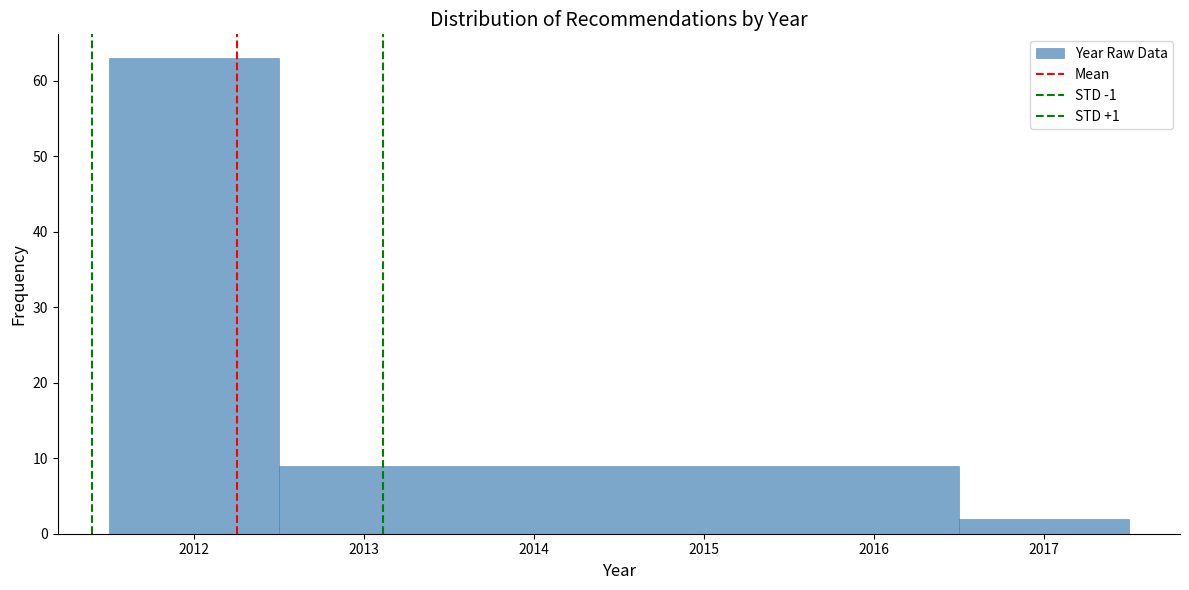

Which range on the x-axis has the tallest bar?

2011.5 to 2012.5